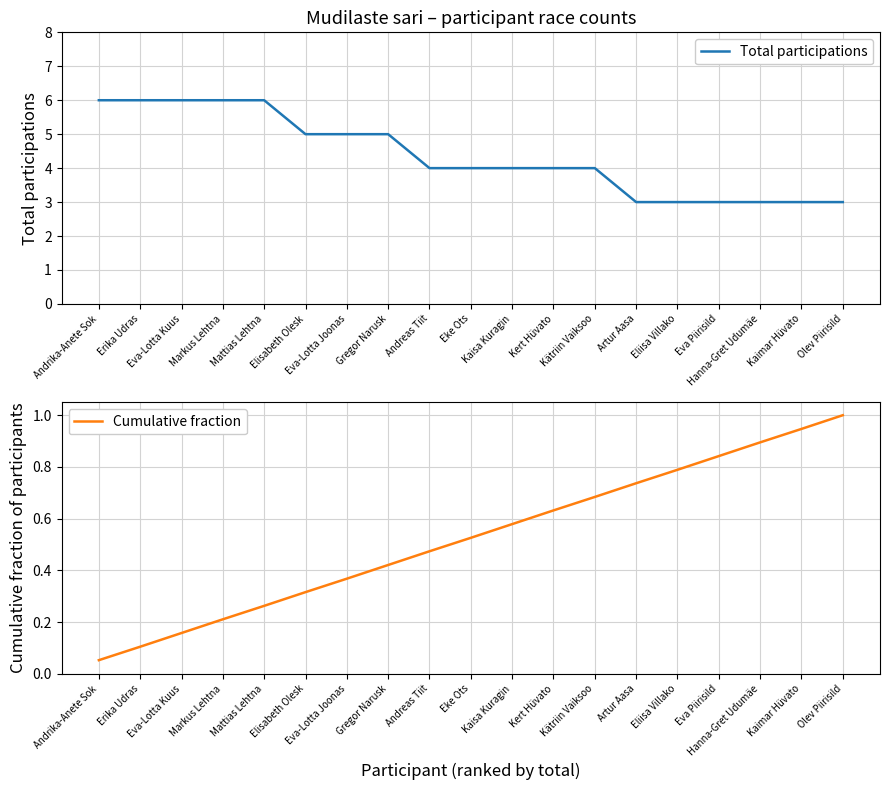

Rank the series by their average value, from highest to lowest.

Total participations, Cumulative fraction